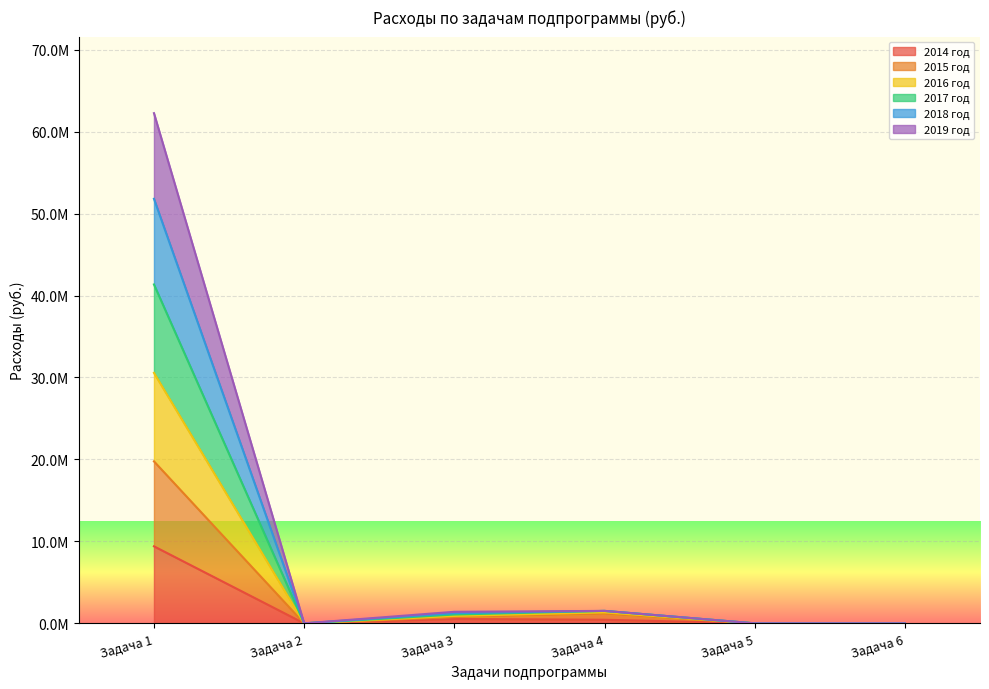

True or false: 2016 год and 2018 год cross at least once.

False